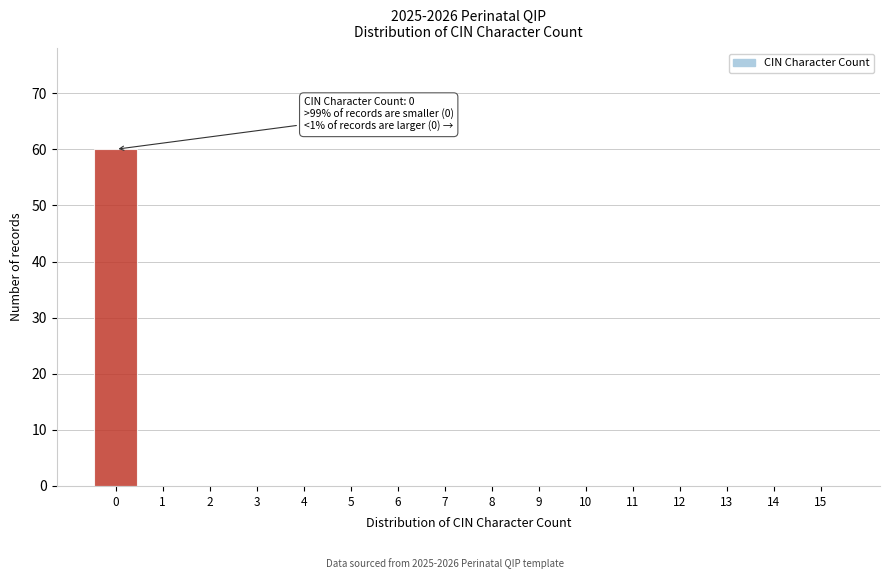

Reading right to left, transcribe all the data shown in this chart.

15=0	14=0	13=0	12=0	11=0	10=0	9=0	8=0	7=0	6=0	5=0	4=0	3=0	2=0	1=0	0=60